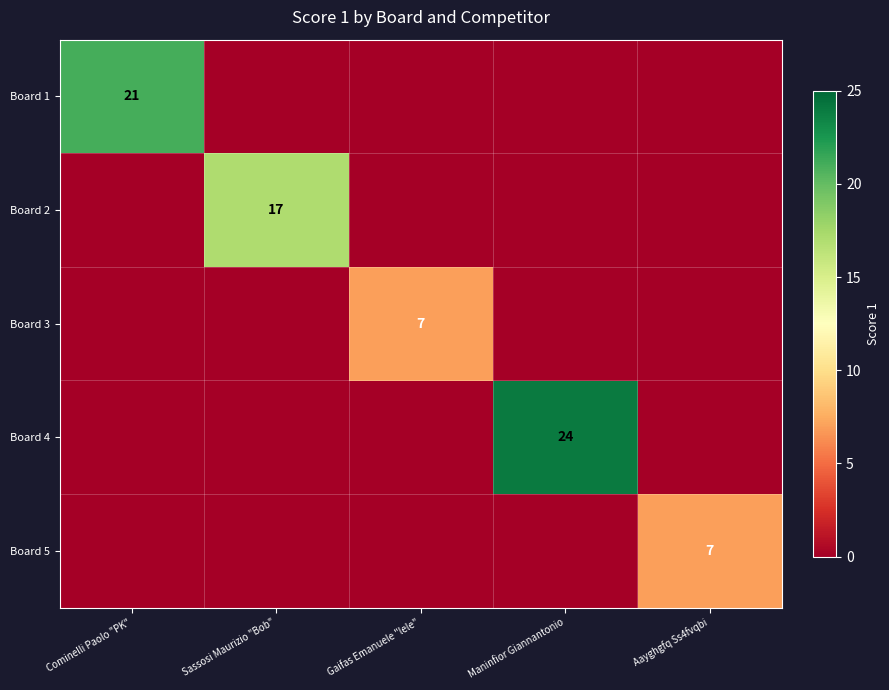

The value of Board 4 at Maninfior Giannantonio is 7. True or false?

False